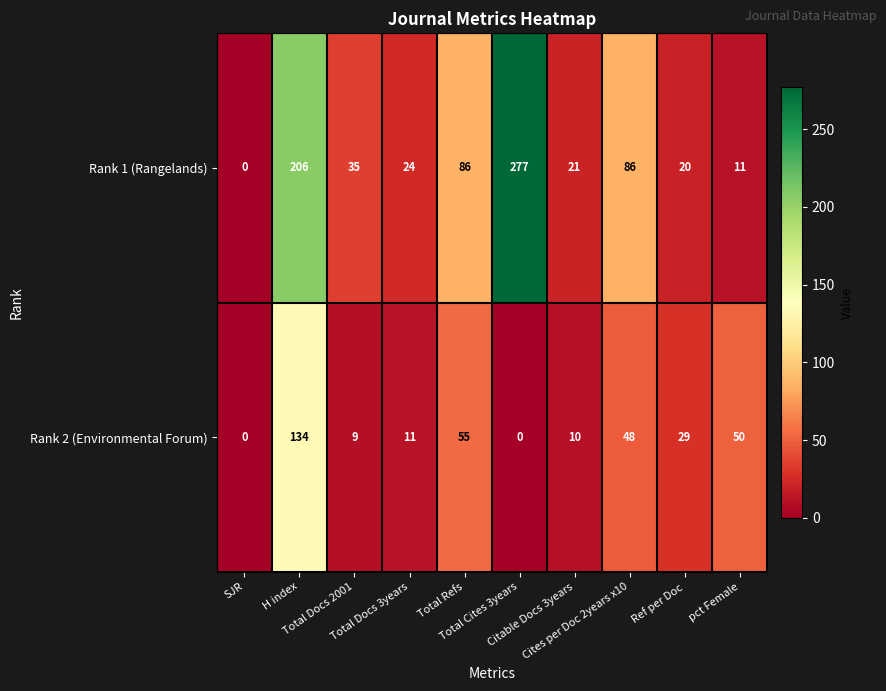

What is the difference between the maximum and minimum values in the Rank 2 (Environmental Forum) series?

134